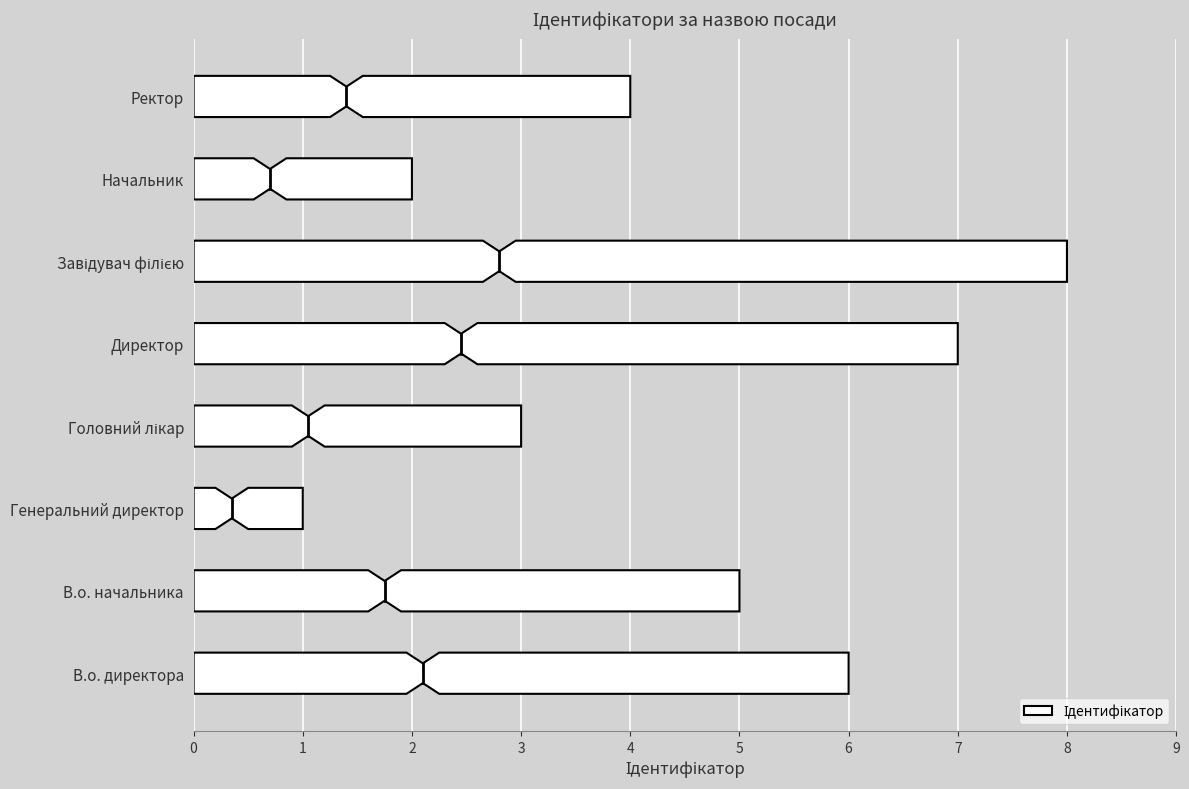

What is the sum of all values?

36